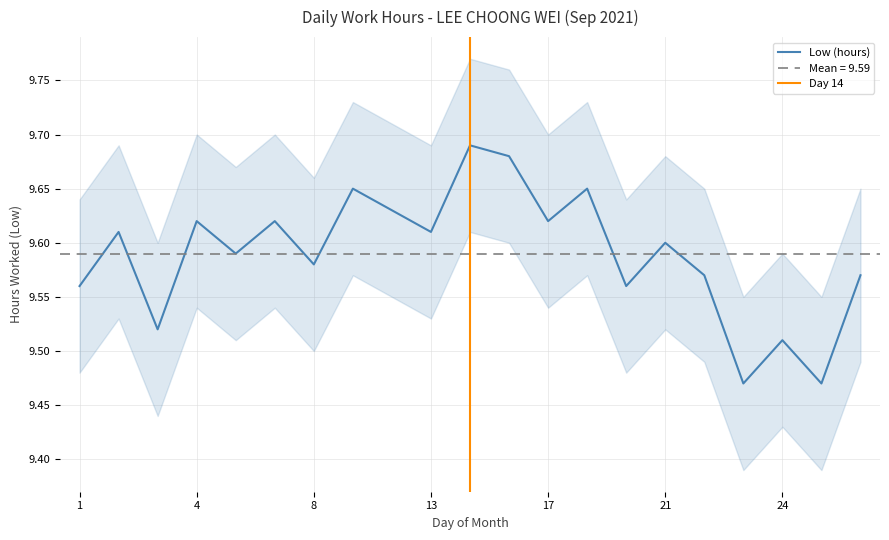

Which category has the lowest value across all series?

23